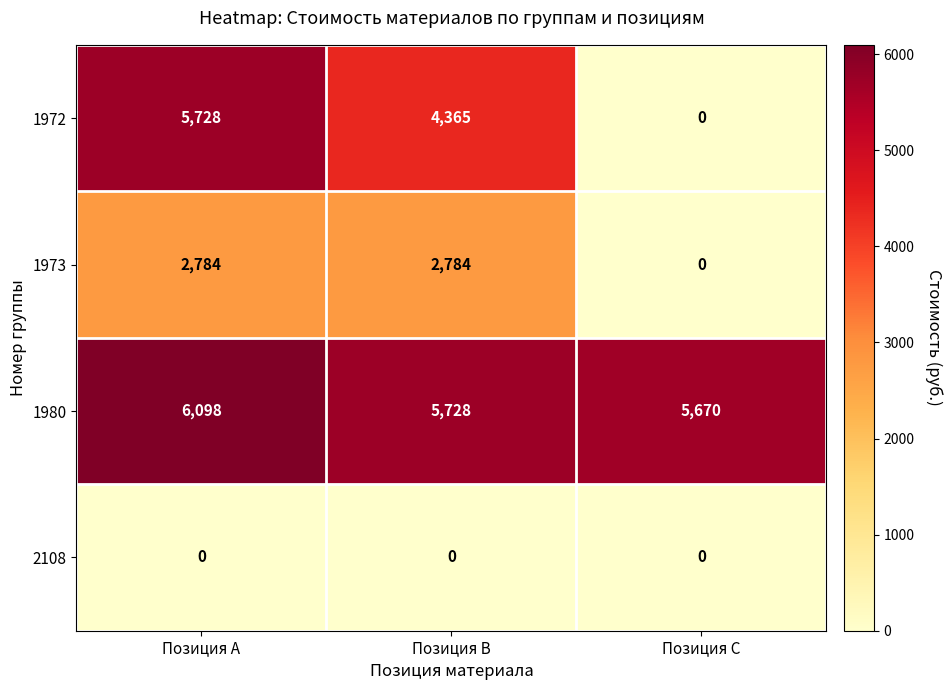

At which label is 1972 closest to 2864?

Позиция B